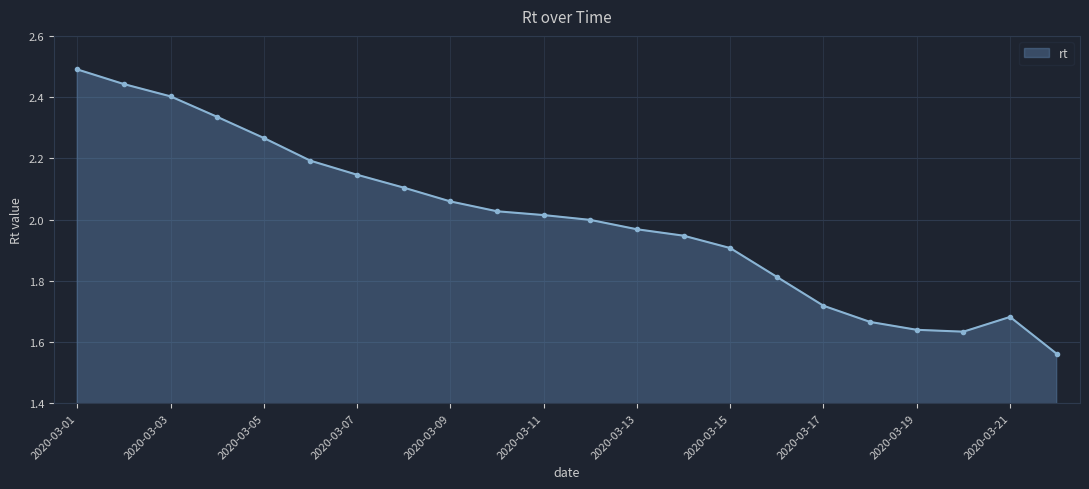

What is the maximum value shown in the chart?

2.5